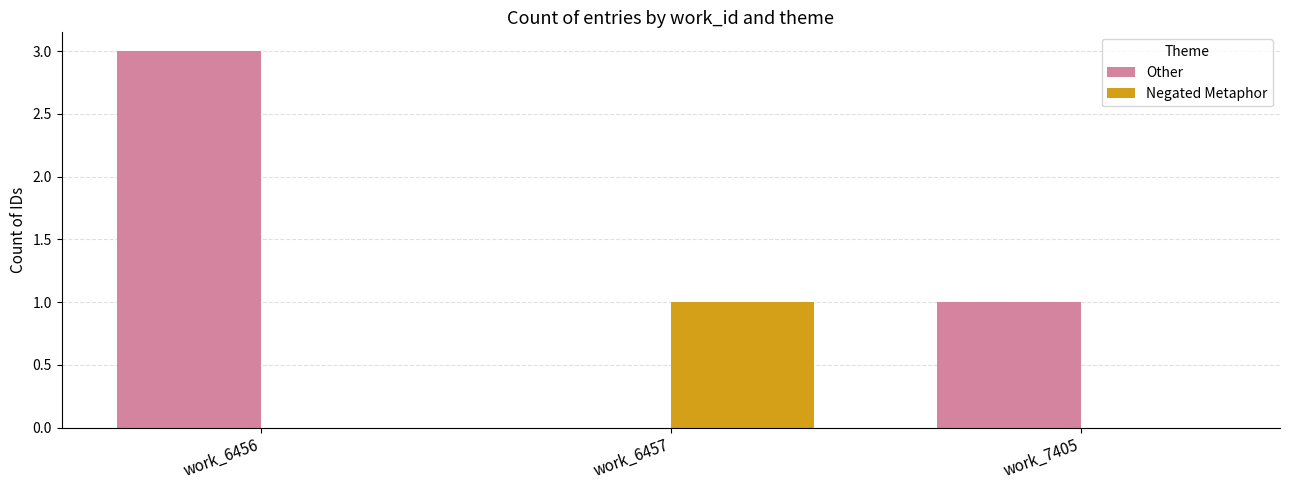

How many categories are shown in the chart?

3